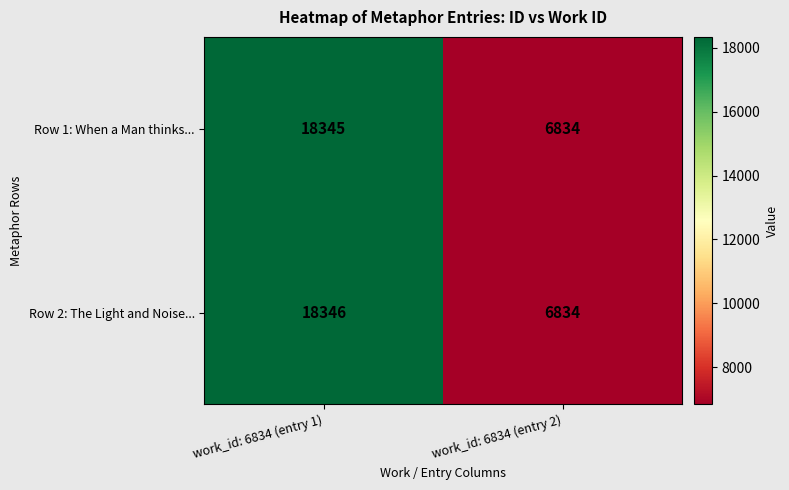

What is the difference between the highest and lowest values at work_id: 6834 (entry 1)?

1